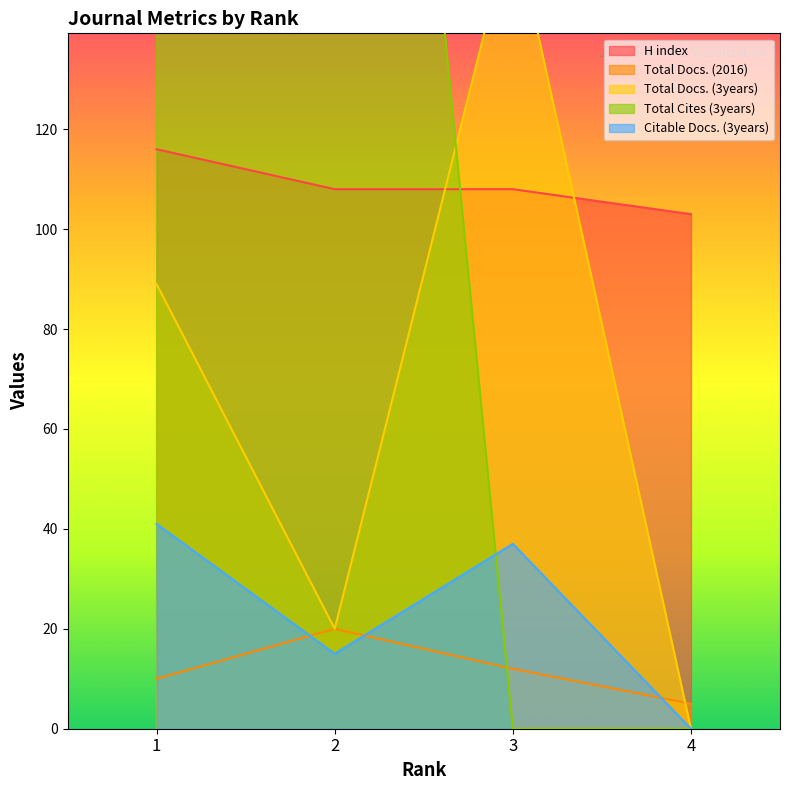

At how many categories does at least one series exceed 932?

1